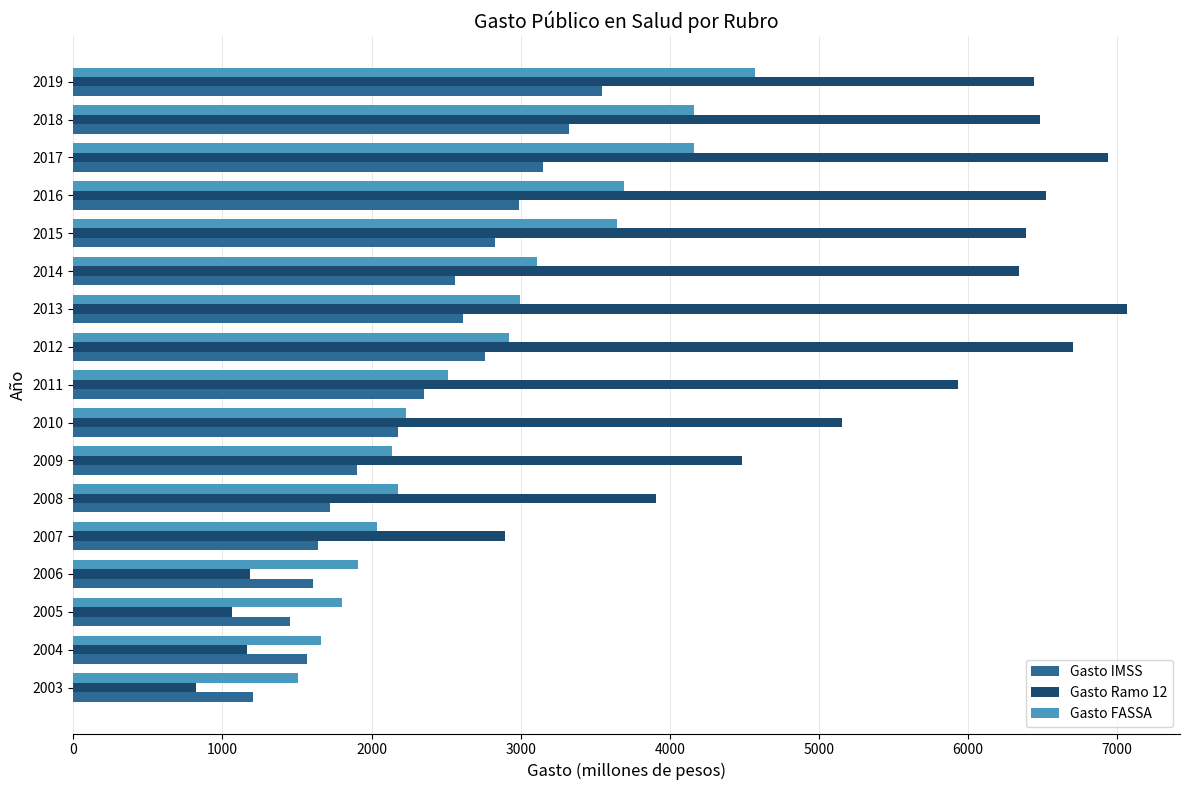

Between 2005 and 2010, which series saw the biggest shift?

Gasto Ramo 12